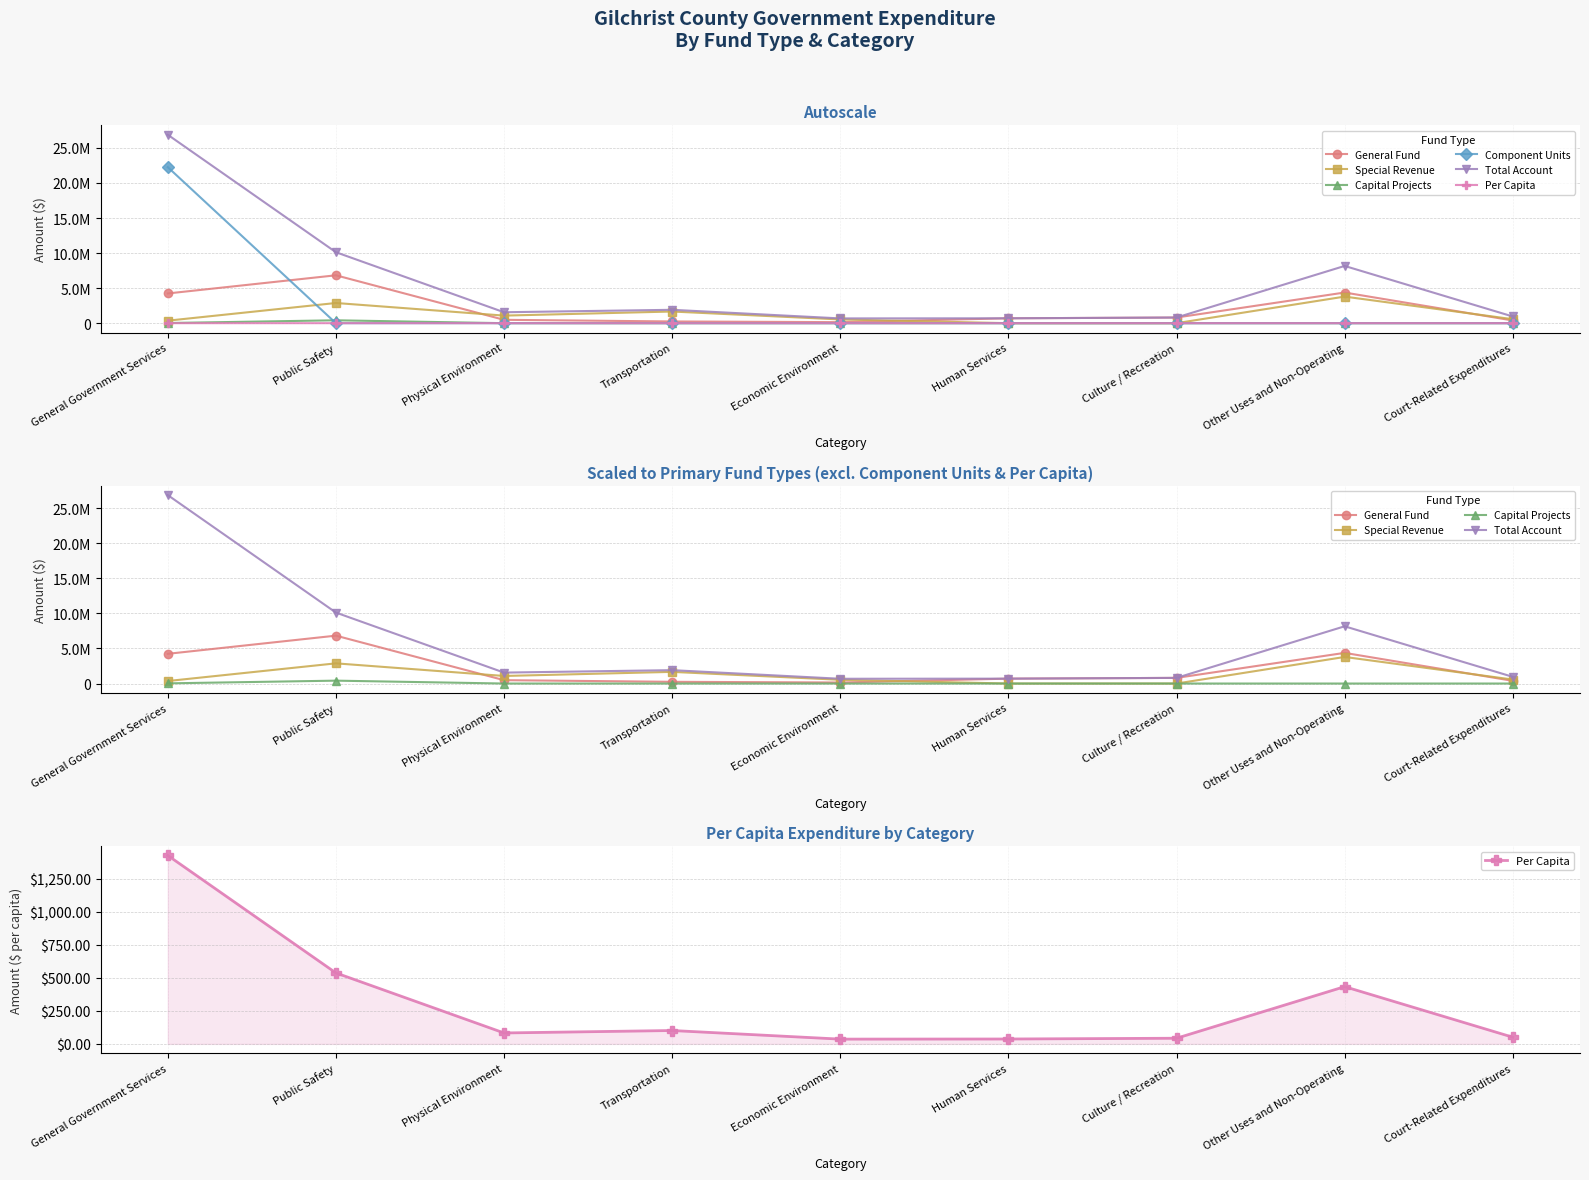

What is the label of the 3rd point from the left?

Physical Environment